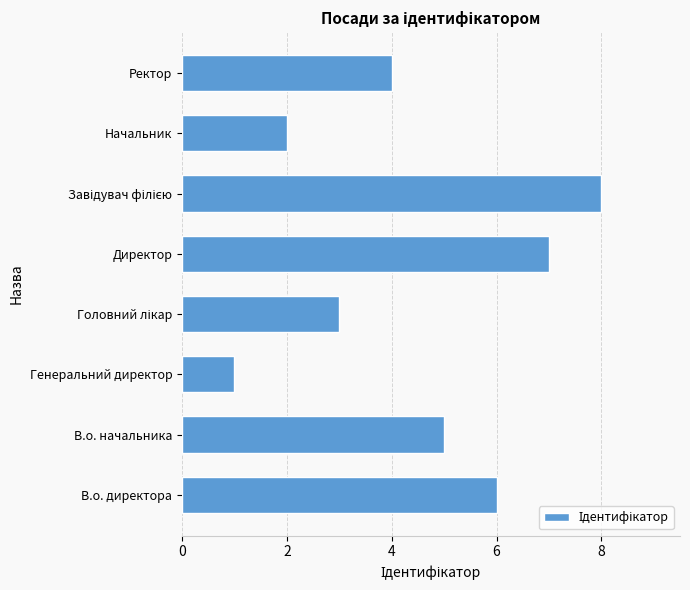

How many bars are there in total?

8